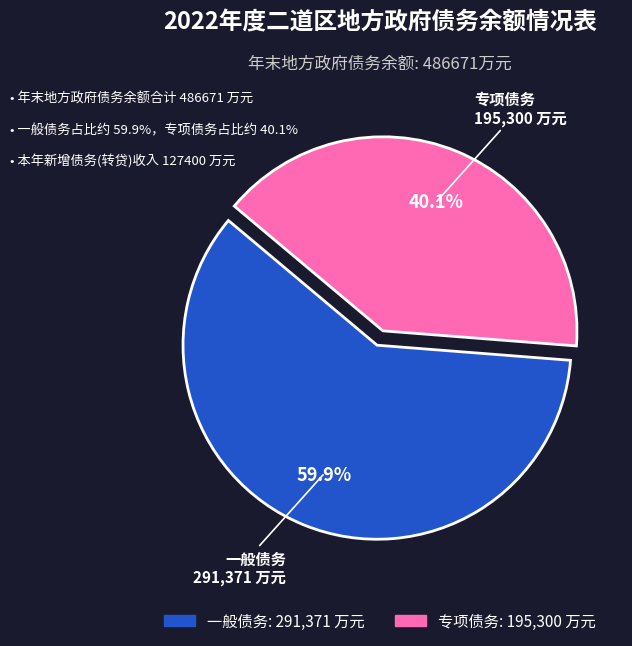

Which category has the biggest portion of the pie?

一般债务